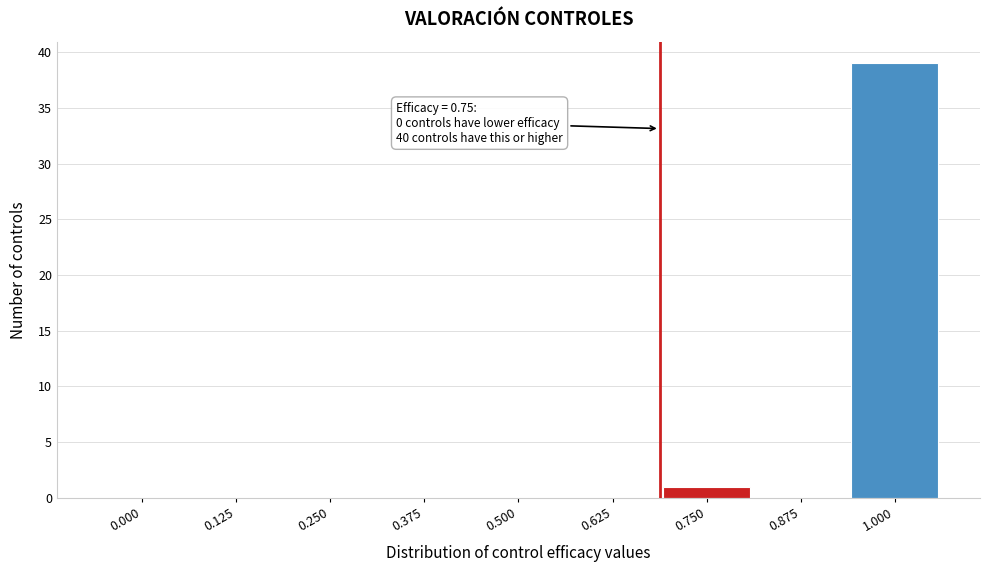

Reading left to right, extract all data points from this chart.

0.000=0	0.125=0	0.250=0	0.375=0	0.500=0	0.625=0	0.750=1	0.875=0	1.000=39